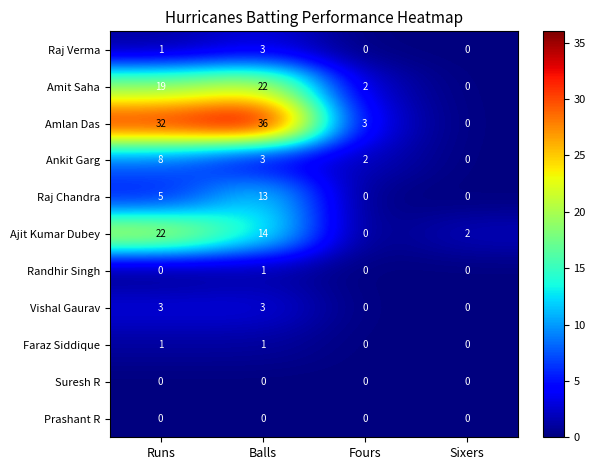

The value of Amit Saha at Runs is 19. True or false?

True